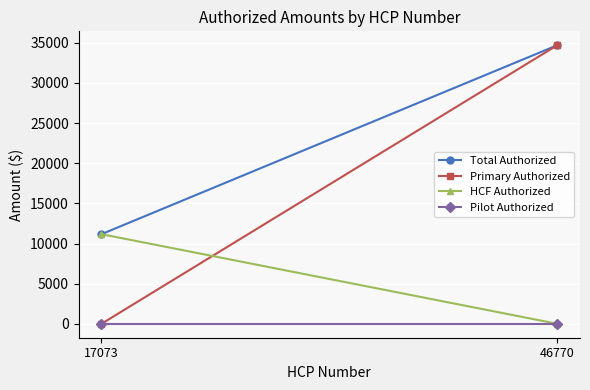

Is it true that Pilot Authorized equals 0.0 at 46770?

True